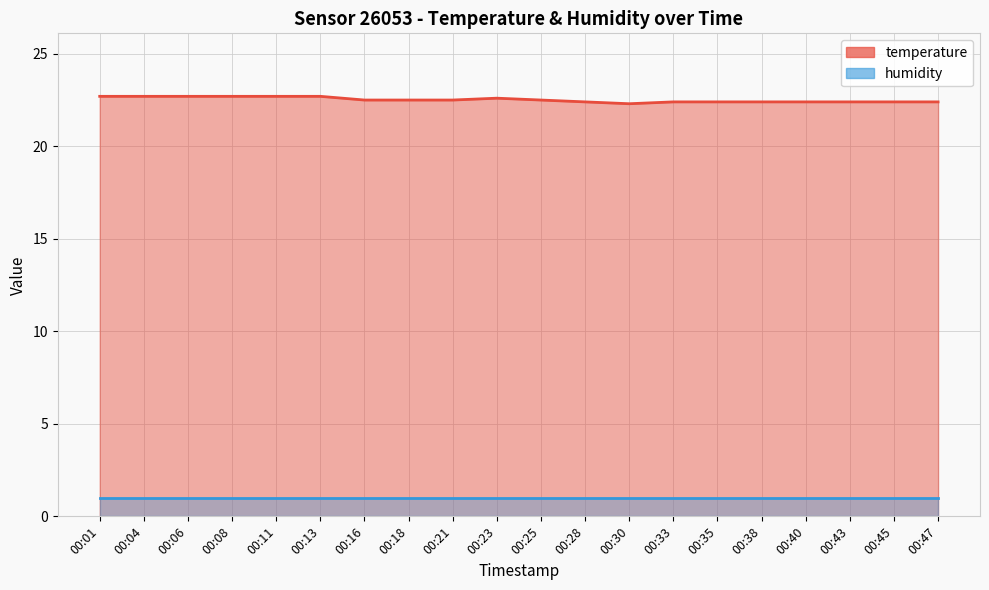

Reading left to right, extract all data points from this chart.

22.7	22.7	22.7	22.7	22.7	22.7	22.5	22.5	22.5	22.6	22.5	22.4	22.3	22.4	22.4	22.4	22.4	22.4	22.4	22.4